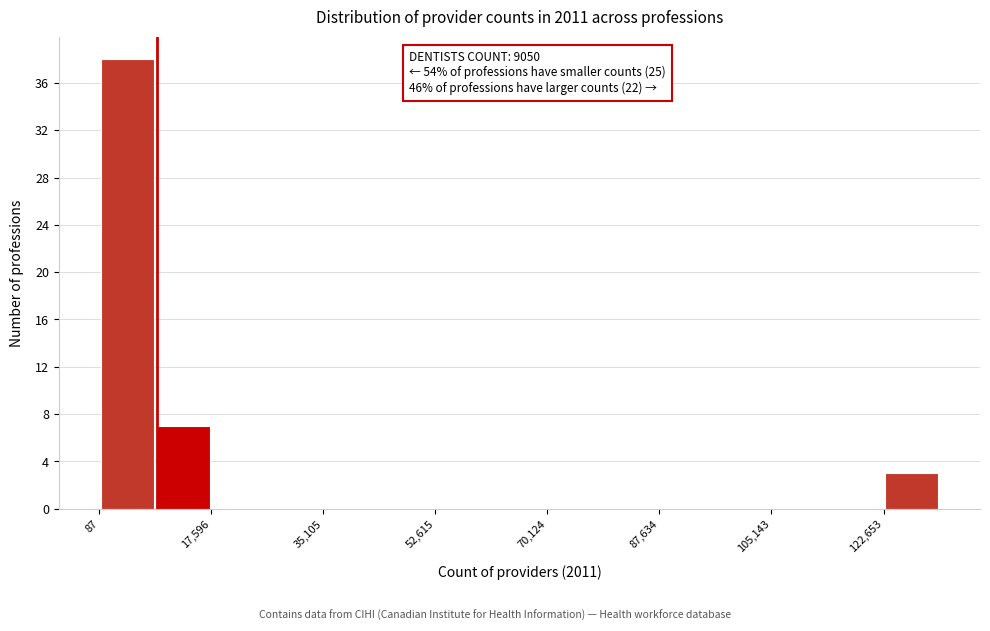

Over which range of the x-axis is the bar tallest?

0 to 8000